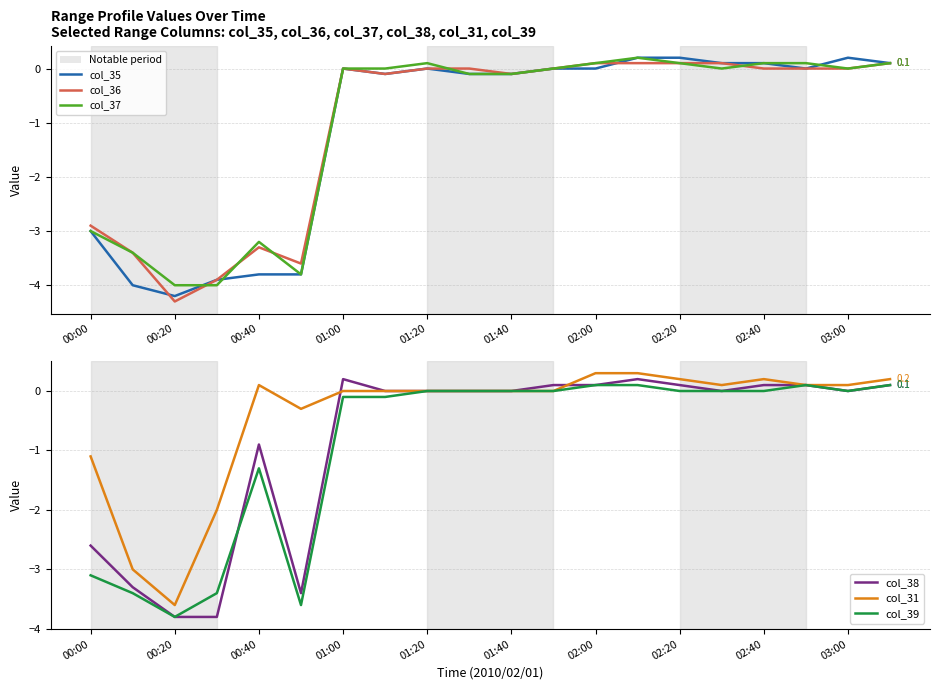

True or false: col_37 and col_36 cross at least once.

True